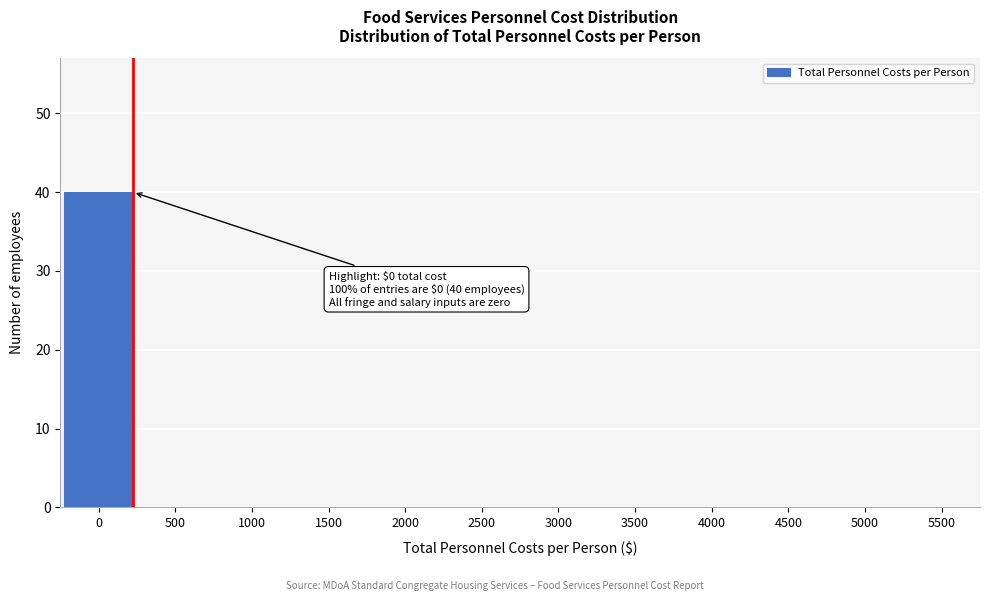

Reading right to left, extract all data points from this chart.

5500=0	5000=0	4500=0	4000=0	3500=0	3000=0	2500=0	2000=0	1500=0	1000=0	500=0	0=40